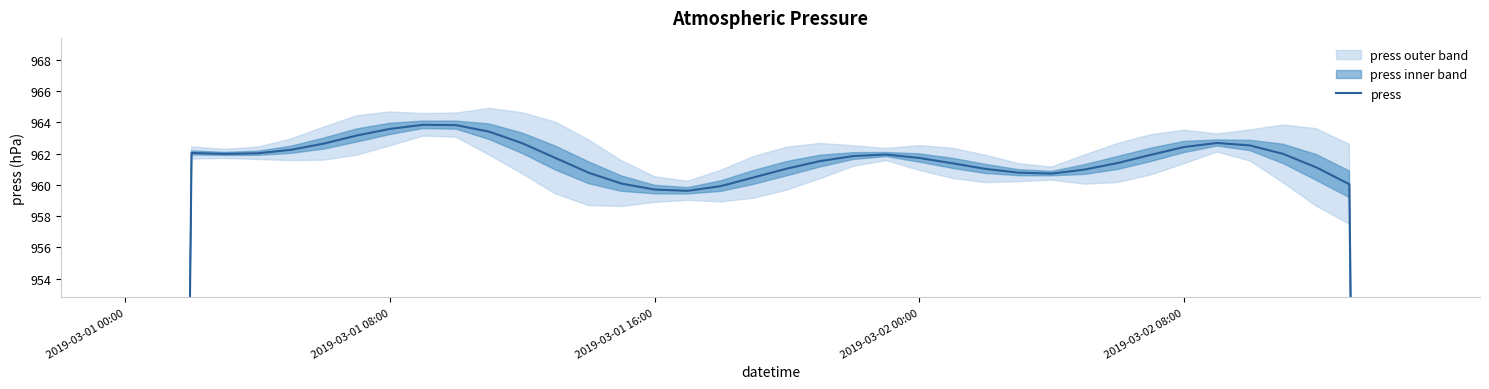

What position from the left is 6?

7